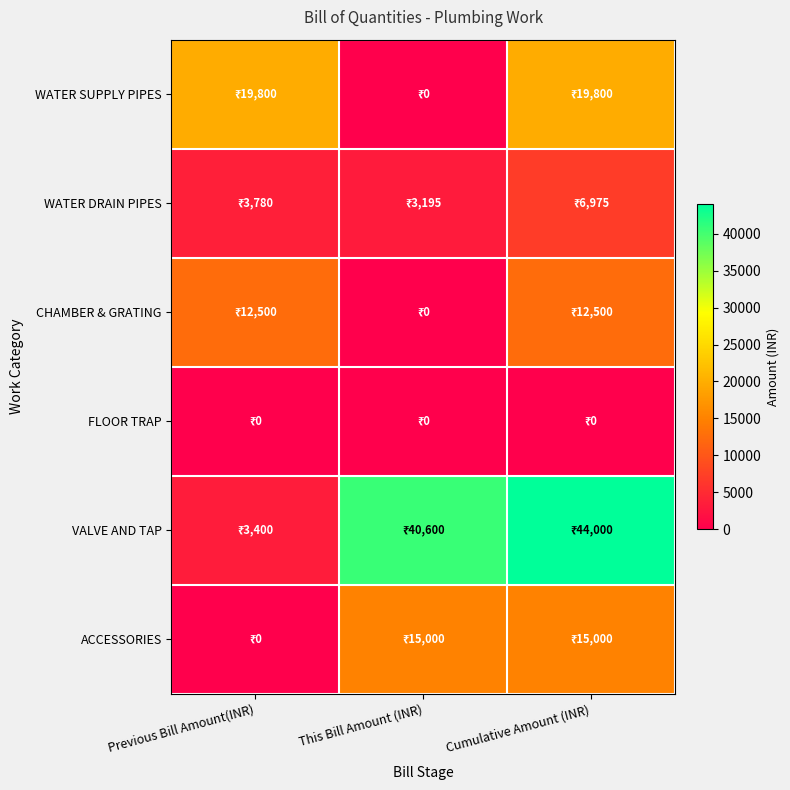

How many distinct data groups are displayed?

6